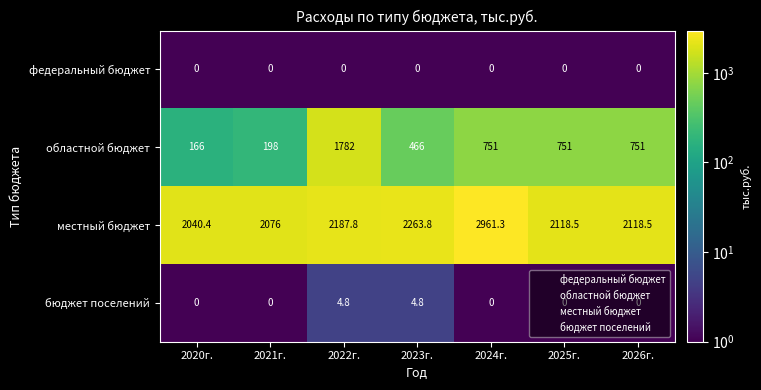

True or false: федеральный бюджет has a value of 0.0 at 2026г..

True